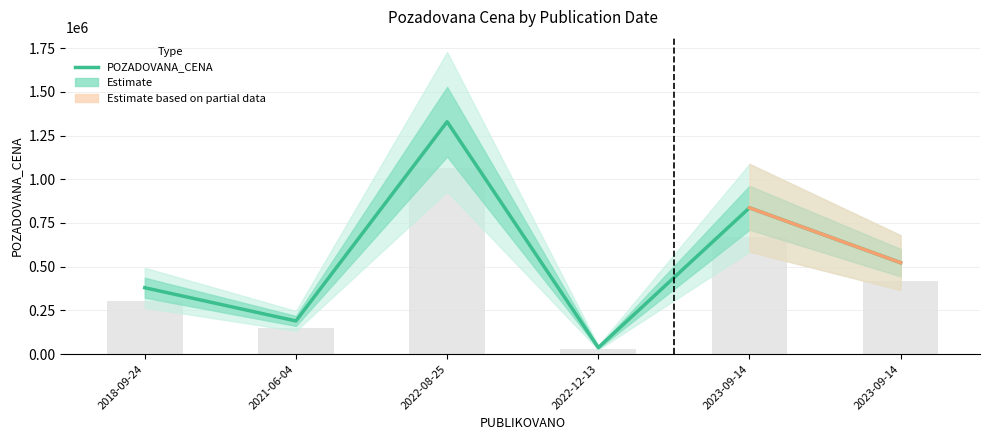

What is the change in value from 2023-09-14 to 2023-09-14?

-314000